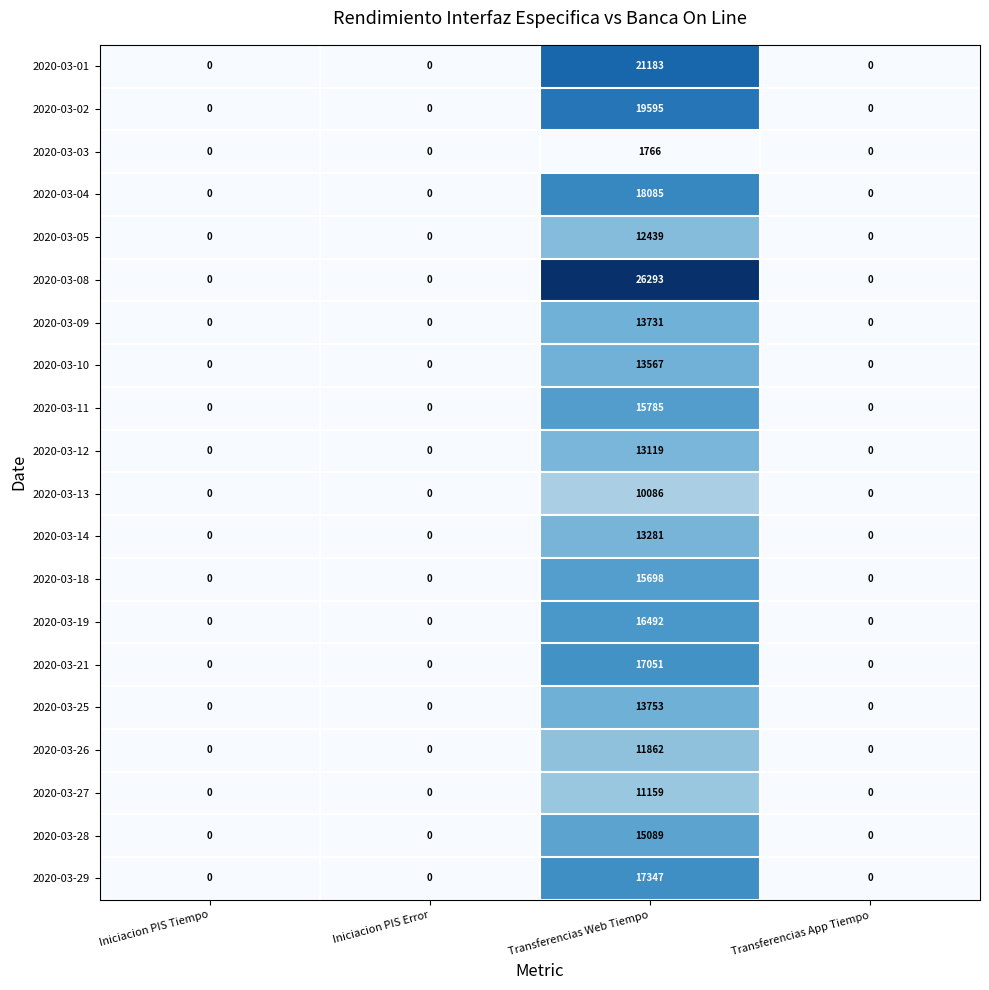

The value of 2020-03-04 at Iniciacion PIS Tiempo is 6239. True or false?

False